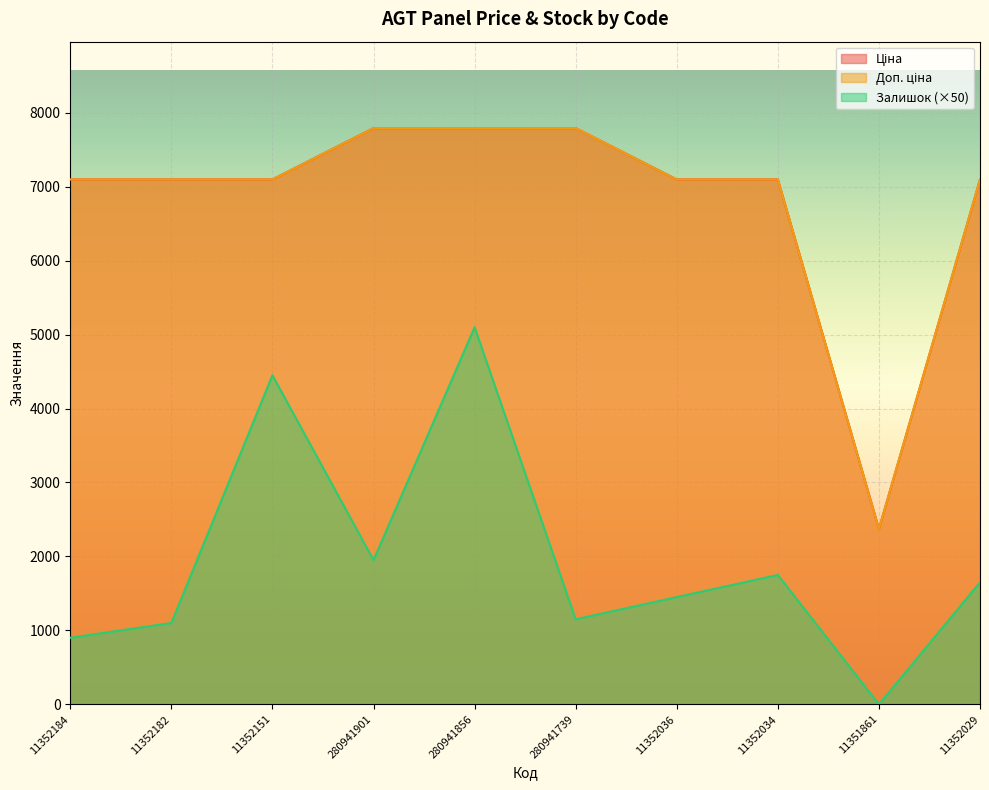

What is the label of the 4th point from the left?

280941901